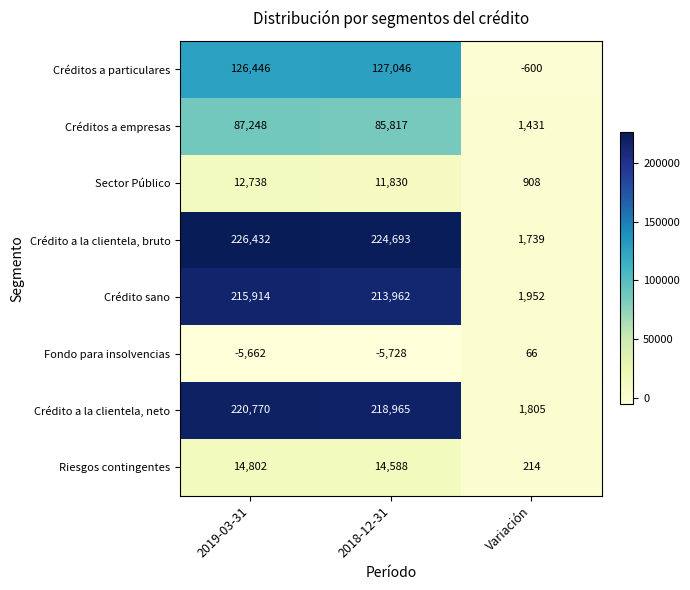

Which series changed the most between 2019-03-31 and 2018-12-31?

Crédito sano